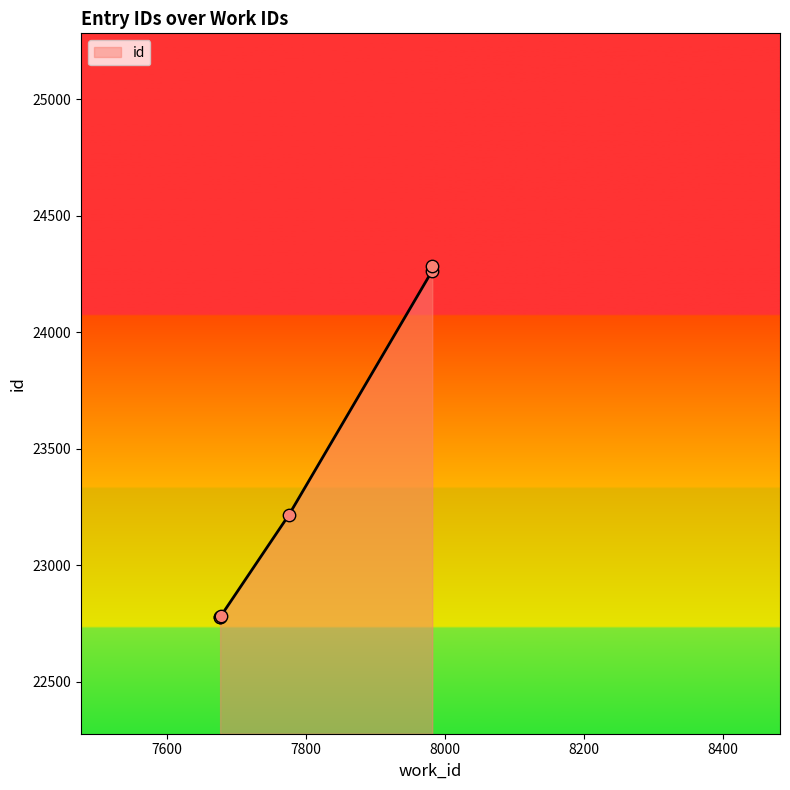

What is the change in value from 7677 to 7677?

+1